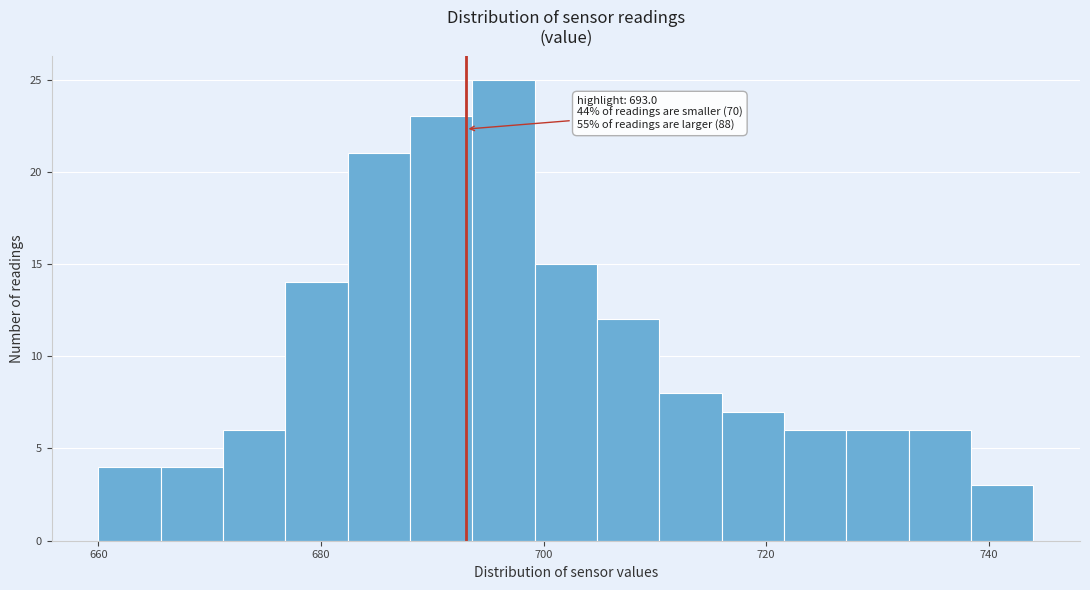

Read against the x-axis, roughly where is the centre of the tallest bar?

696